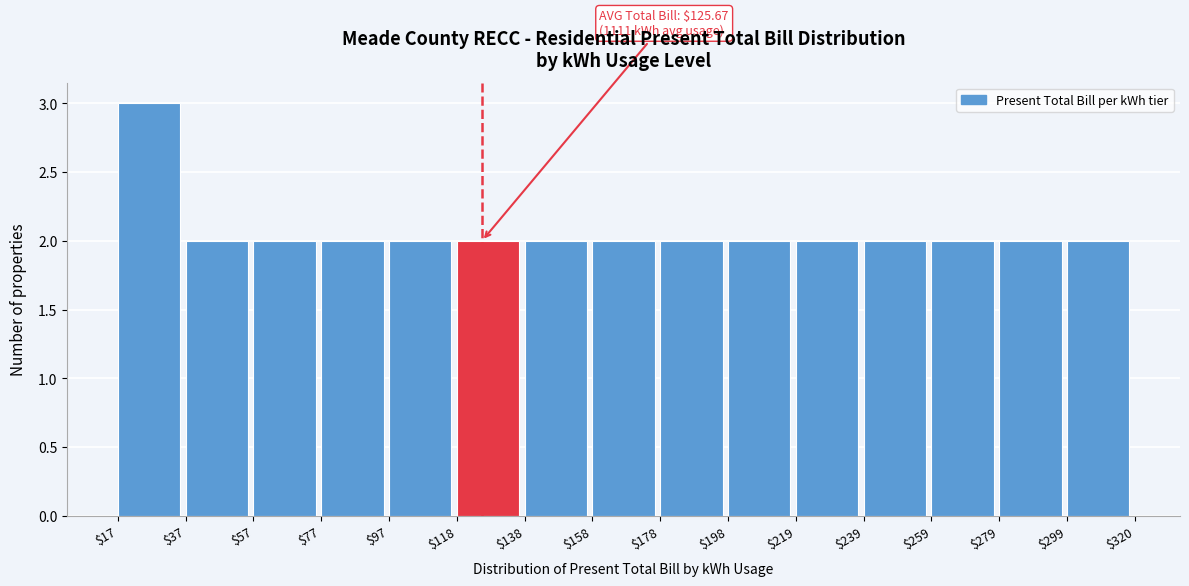

Over which range of the x-axis is the bar tallest?

$17 to $37